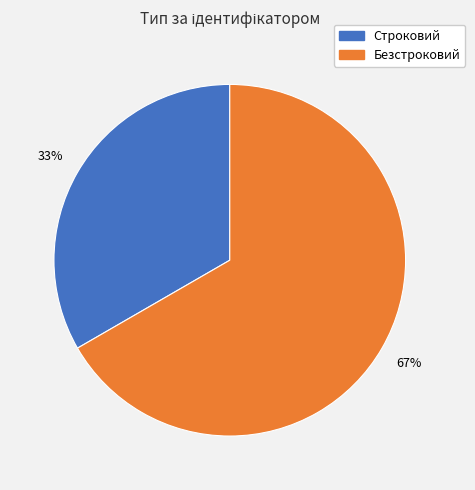

How many segments does this pie chart have?

2